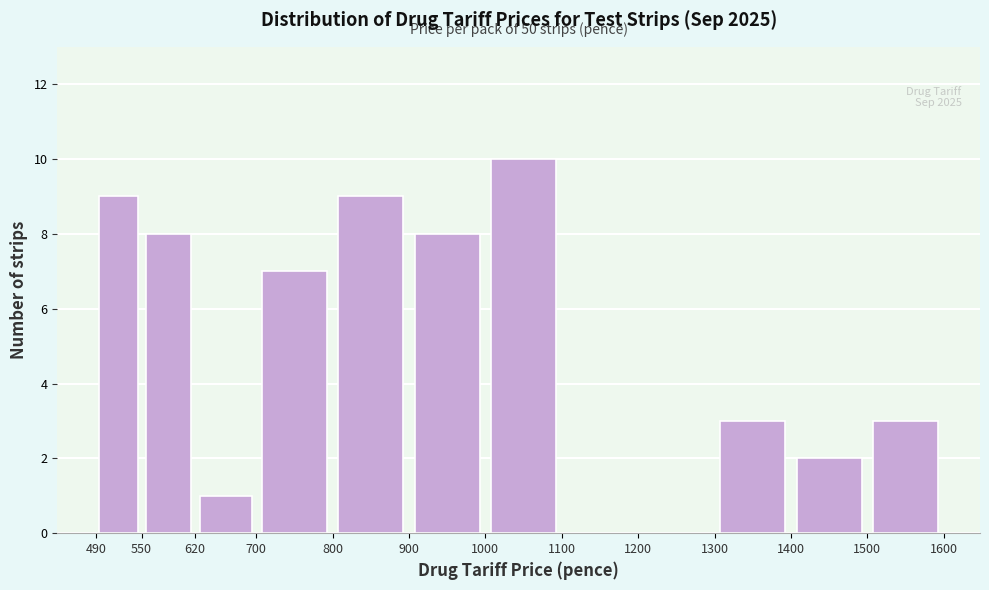

Which range on the x-axis has the tallest bar?

1000 to 1100